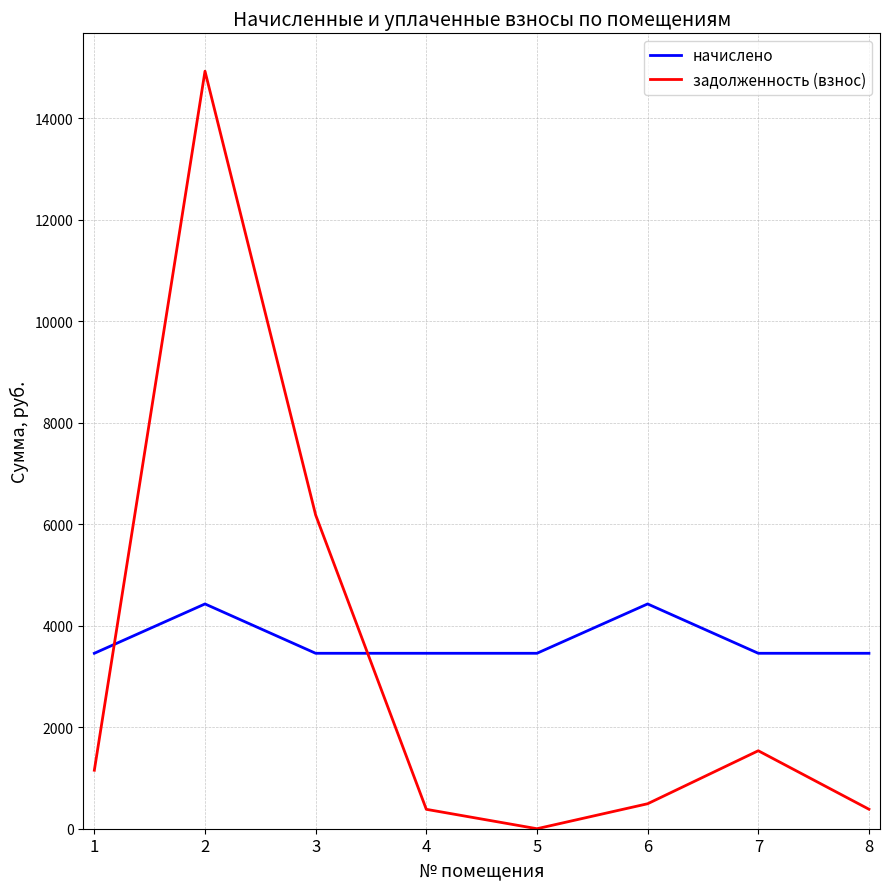

Is the value of начислено at 2 greater than the value of задолженность (взнос) at 7?

Yes